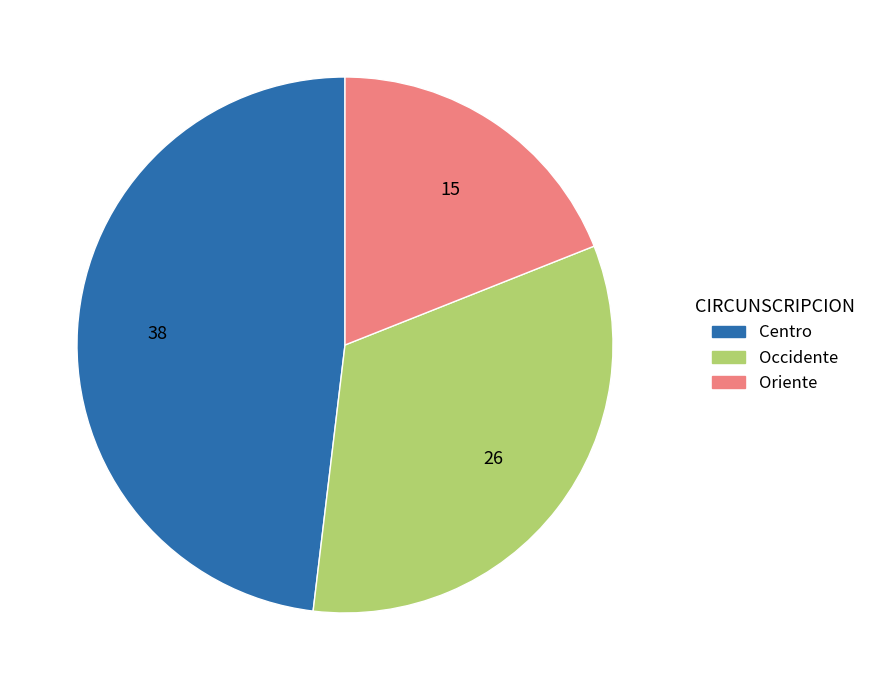

Is the sum of Occidente and Oriente greater than half?

Yes